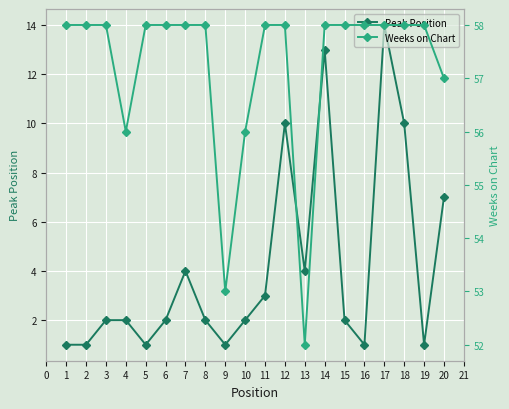

Reading left to right, transcribe all the data shown in this chart.

Peak Position: 1	1	2	2	1	2	4	2	1	2	3	10	4	13	2	1	14	10	1	7
Weeks on Chart: 58	58	58	56	58	58	58	58	53	56	58	58	52	58	58	58	58	58	58	57